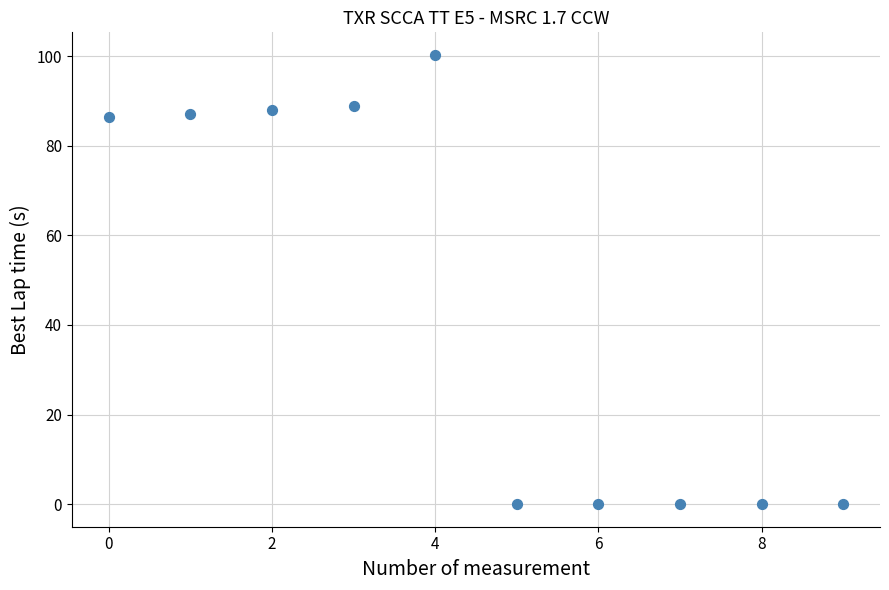

What is the average Y value?

45.1